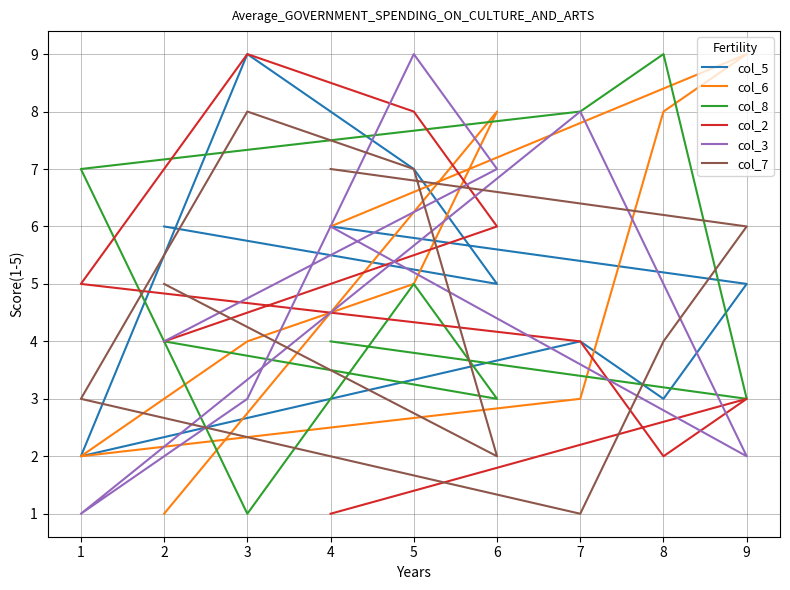

Is it true that col_2 equals 9 at 1?

False